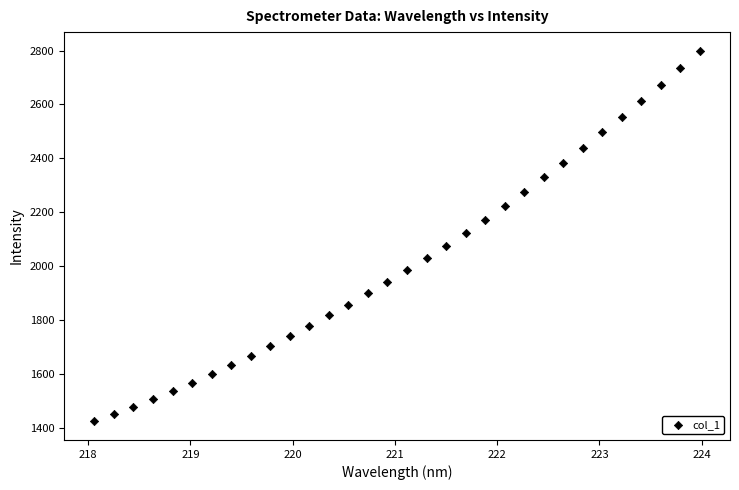

What is the range of Y values (max minus min)?

1377.3